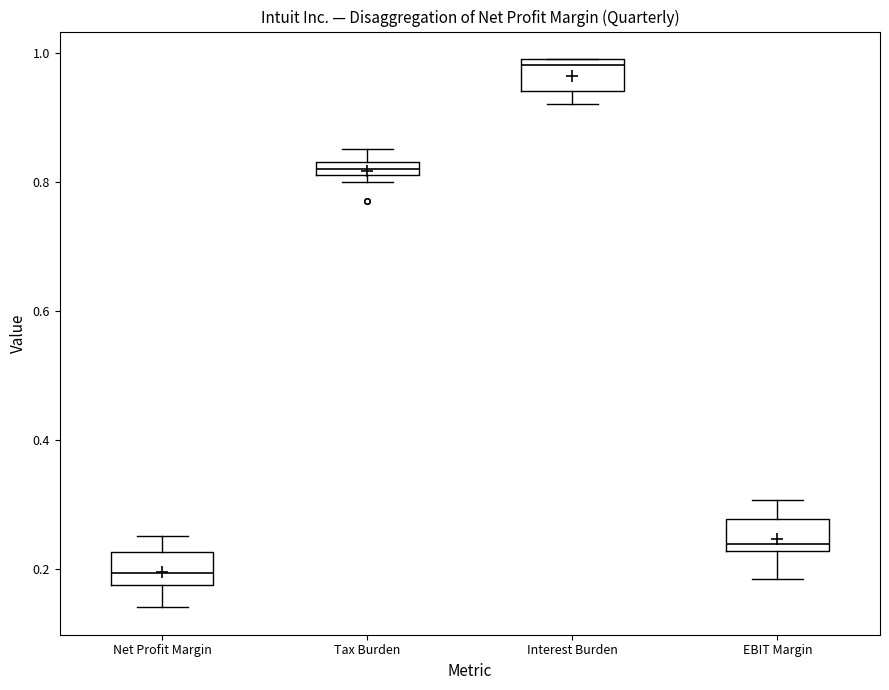

Which box's median line is the lowest?

Net Profit Margin